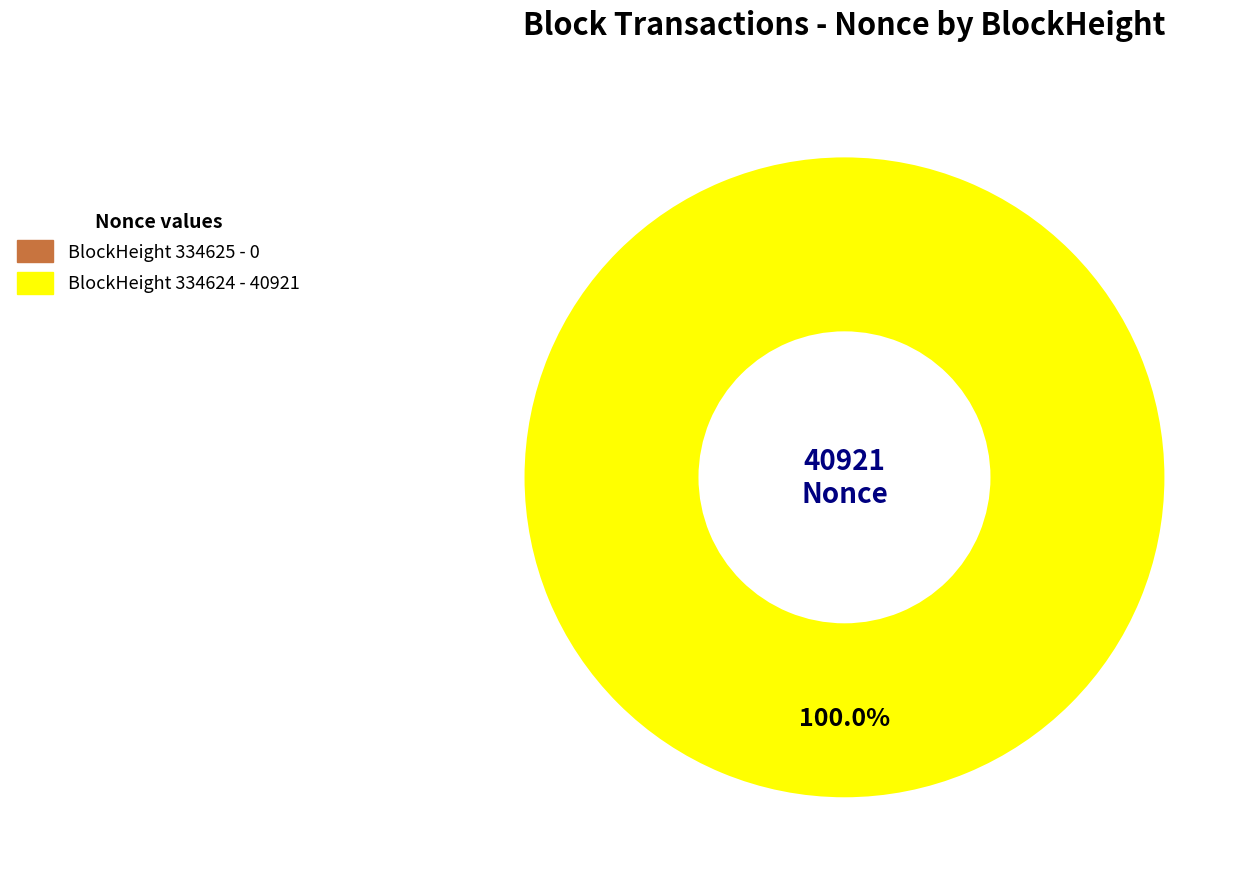

To the nearest percent, what is the difference between the 334625 and 334624 slice percentages?

100%